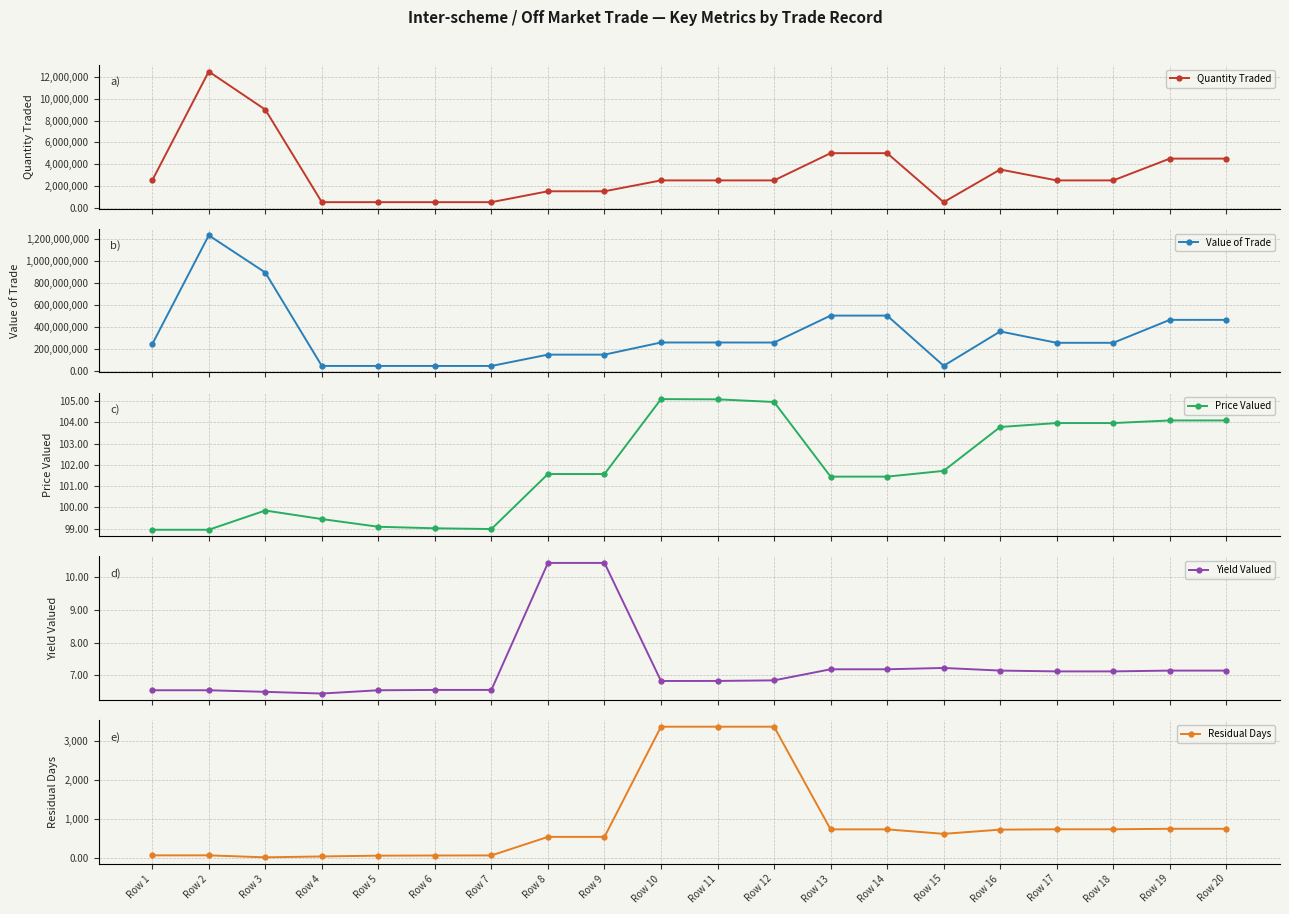

Reading left to right, list all the values displayed in this chart.

Quantity Traded: 2500000.0	12500000.0	9000000.0	500000.0	500000.0	500000.0	500000.0	1500000.0	1500000.0	2500000.0	2500000.0	2500000.0	5000000.0	5000000.0	500000.0	3500000.0	2500000.0	2500000.0	4500000.0	4500000.0
Value of Trade: 247380750.0	1236903750.0	898719300.0	49727600.0	49546550.0	49510600.0	49492950.0	152363100.0	152363100.0	262750000.0	262725000.0	262412500.0	507261000.0	507261000.0	50861800.0	363260800.0	259933000.0	259933000.0	468431550.0	468431550.0
Price Valued: 99.0	99.0	99.9	99.5	99.1	99.0	99.0	101.6	101.6	105.1	105.1	105.0	101.5	101.5	101.7	103.8	104.0	104.0	104.1	104.1
Yield Valued: 6.6	6.6	6.5	6.4	6.5	6.6	6.6	10.4	10.4	6.8	6.8	6.9	7.2	7.2	7.2	7.2	7.1	7.1	7.1	7.1
Residual Days: 59.0	59.0	8.0	31.0	51.0	55.0	57.0	534.0	534.0	3365.0	3365.0	3365.0	727.0	727.0	612.0	720.0	729.0	729.0	742.0	742.0